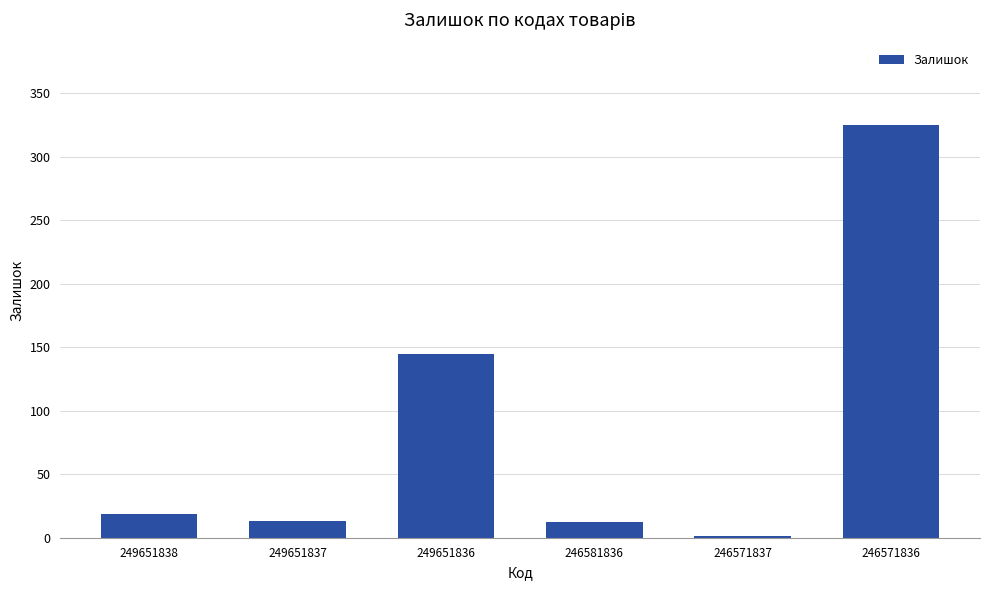

What is the change in value from 249651836 to 246571836?

+180